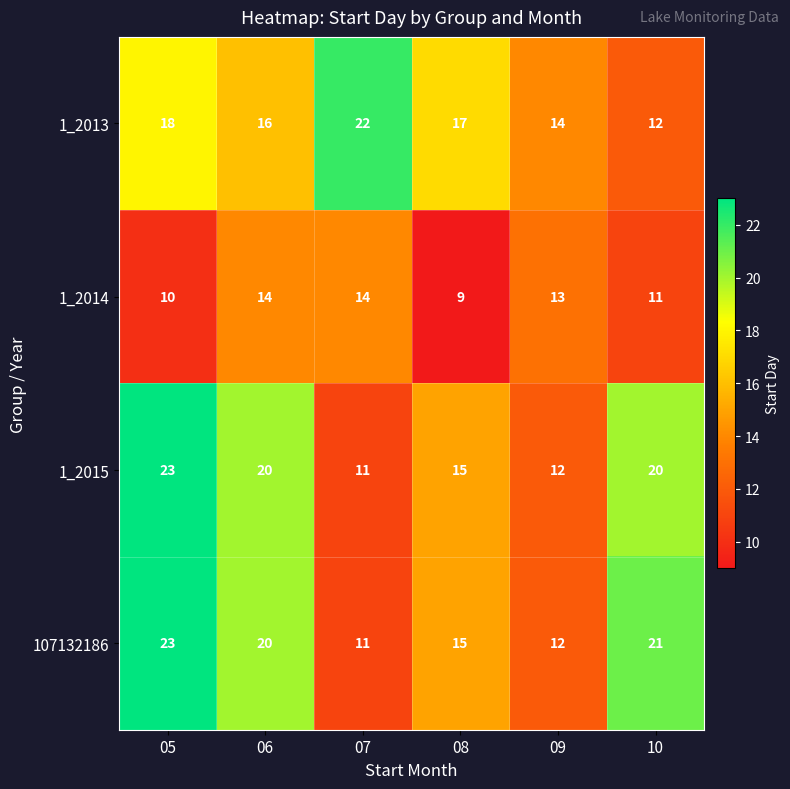

What is the greatest value displayed?

23